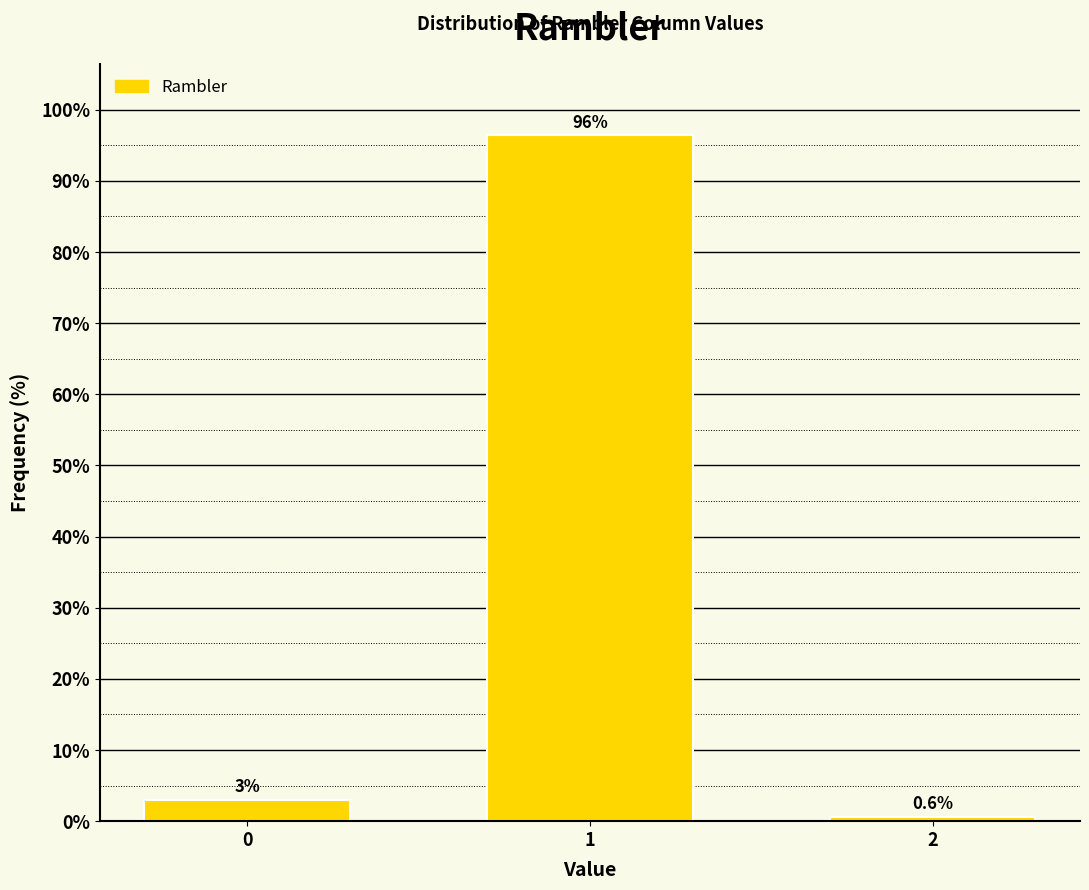

Reading left to right, list all the values displayed in this chart.

0=3.0	1=96.4	2=0.6